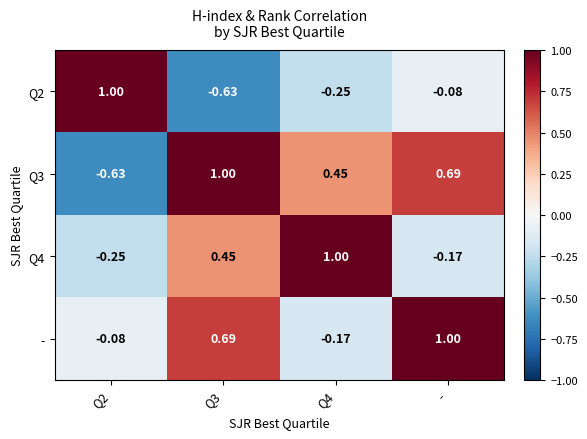

Where is Q4 nearest to the value 0?

-